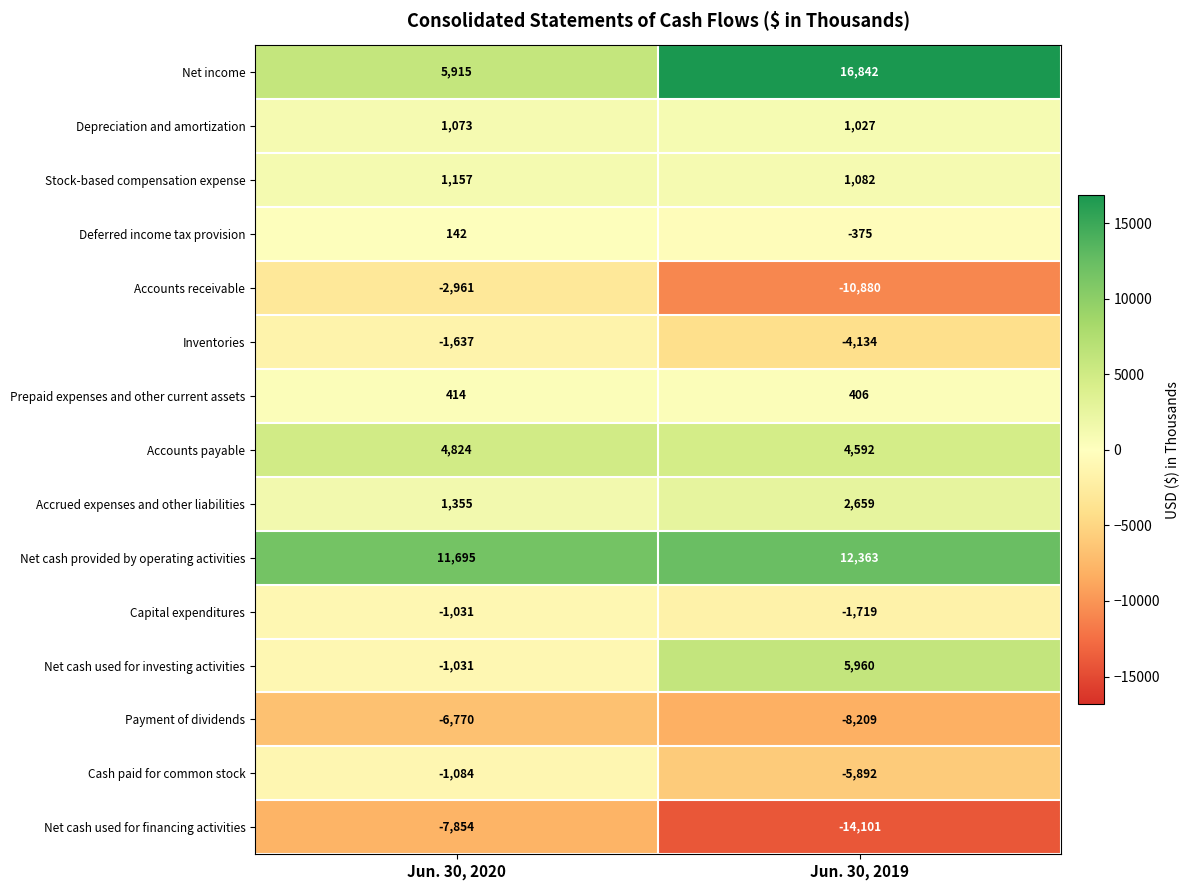

Reading left to right, extract all data points from this chart.

Net income: Jun. 30, 2020=5915	Jun. 30, 2019=16842
Depreciation and amortization: Jun. 30, 2020=1073	Jun. 30, 2019=1027
Stock-based compensation expense: Jun. 30, 2020=1157	Jun. 30, 2019=1082
Deferred income tax provision: Jun. 30, 2020=142	Jun. 30, 2019=-375
Accounts receivable: Jun. 30, 2020=-2961	Jun. 30, 2019=-10880
Inventories: Jun. 30, 2020=-1637	Jun. 30, 2019=-4134
Prepaid expenses and other current assets: Jun. 30, 2020=414	Jun. 30, 2019=406
Accounts payable: Jun. 30, 2020=4824	Jun. 30, 2019=4592
Accrued expenses and other liabilities: Jun. 30, 2020=1355	Jun. 30, 2019=2659
Net cash provided by operating activities: Jun. 30, 2020=11695	Jun. 30, 2019=12363
Capital expenditures: Jun. 30, 2020=-1031	Jun. 30, 2019=-1719
Net cash used for investing activities: Jun. 30, 2020=-1031	Jun. 30, 2019=5960
Payment of dividends: Jun. 30, 2020=-6770	Jun. 30, 2019=-8209
Cash paid for common stock: Jun. 30, 2020=-1084	Jun. 30, 2019=-5892
Net cash used for financing activities: Jun. 30, 2020=-7854	Jun. 30, 2019=-14101